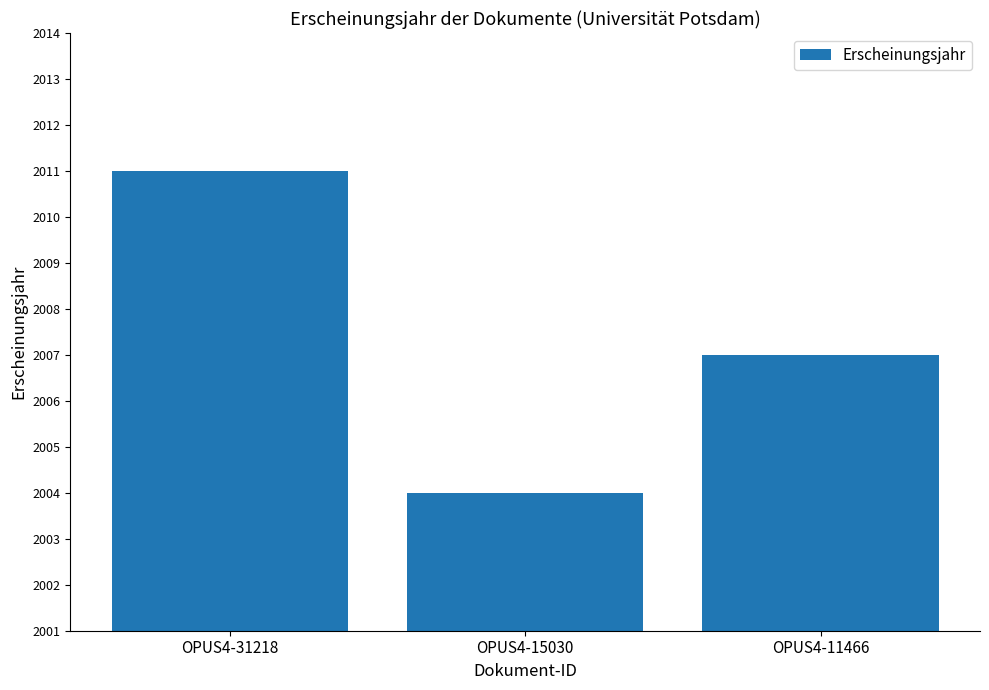

Is it true that the value at OPUS4-11466 is 1191?

False